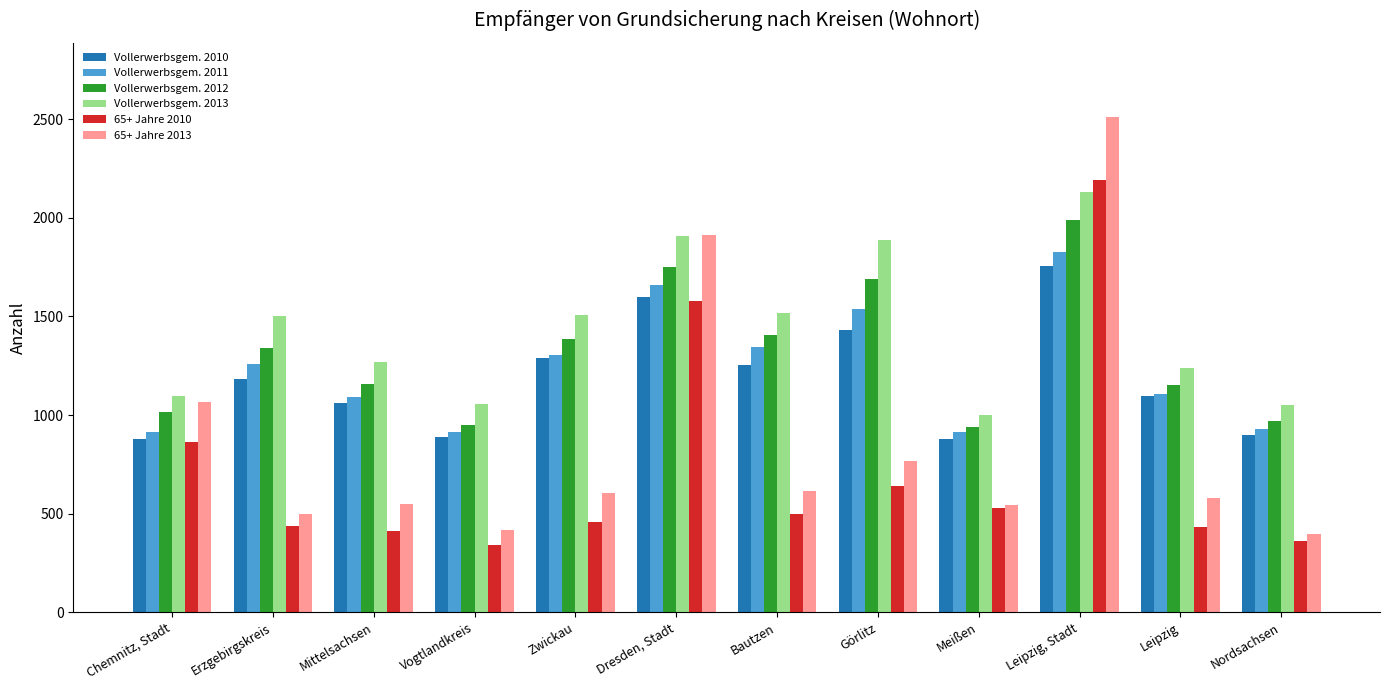

At which label does 65+ Jahre 2010 first exceed 496?

Chemnitz, Stadt